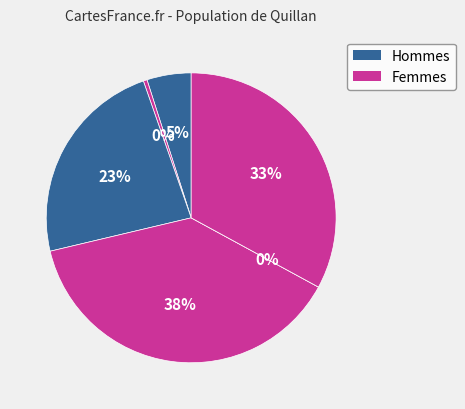

Does Malaysia account for over 50% of the chart?

No